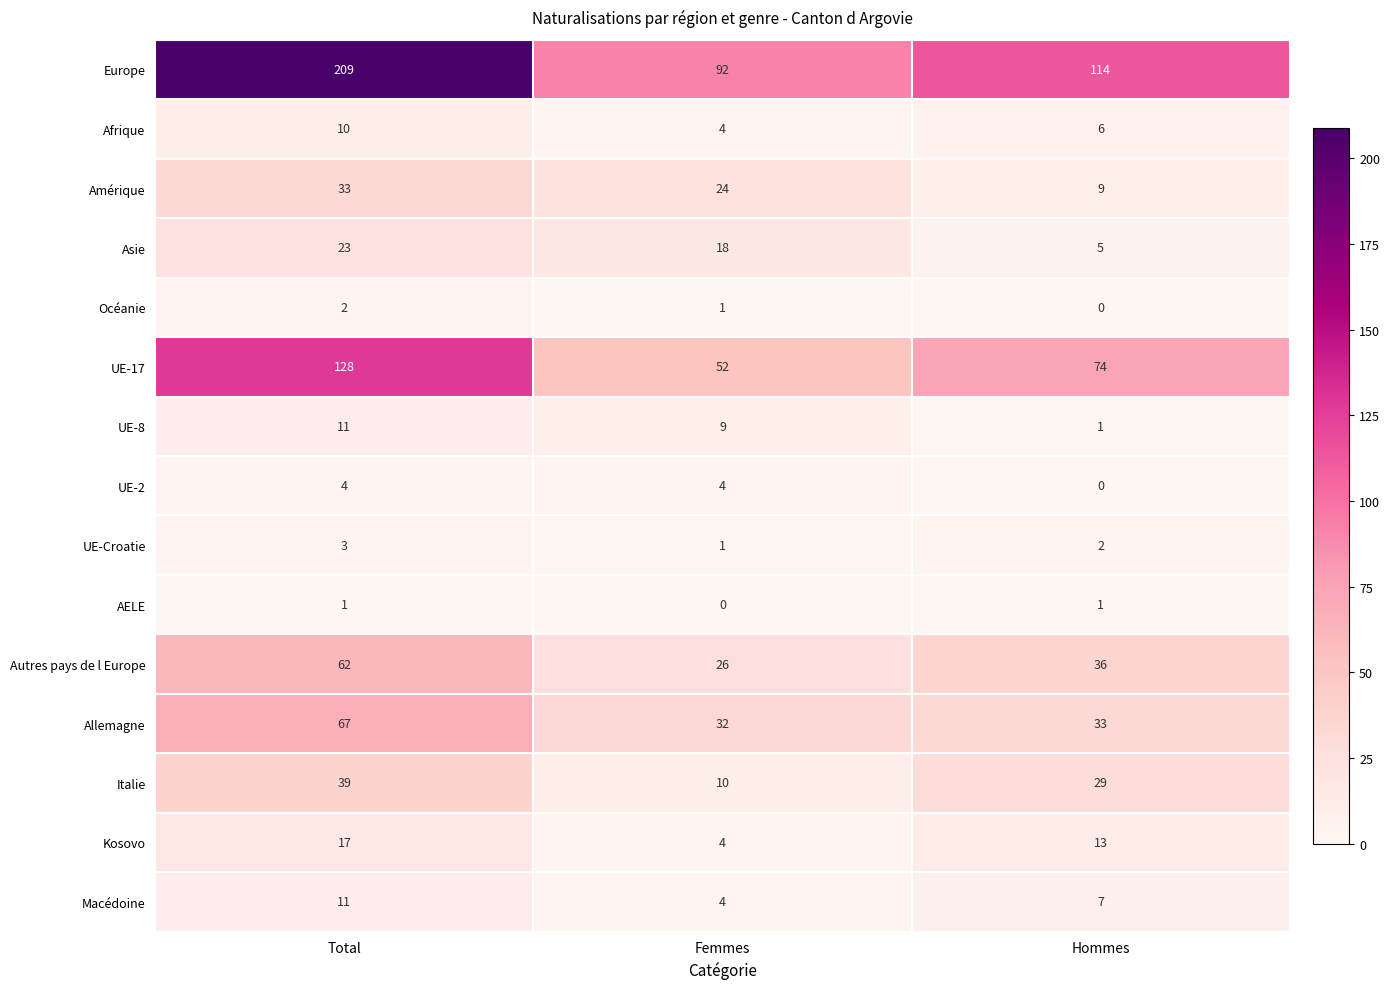

What is the lowest value of the Afrique series?

4